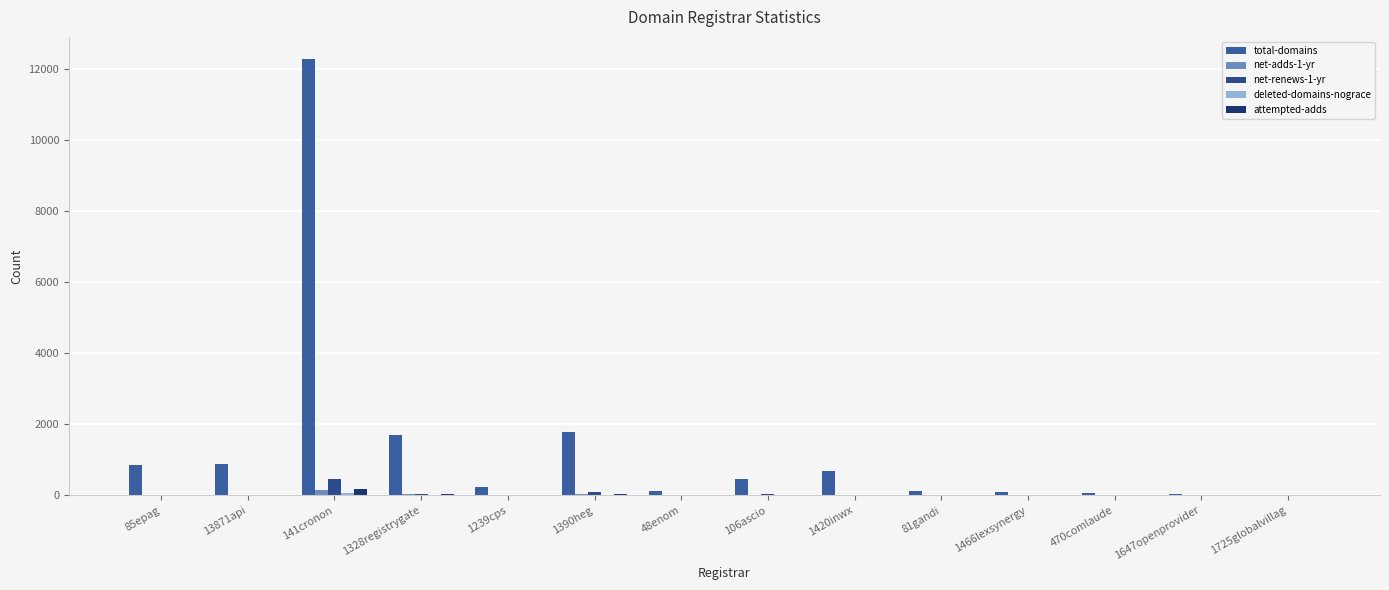

Is the value of net-renews-1-yr at 1239cps greater than the value of total-domains at 48enom?

No